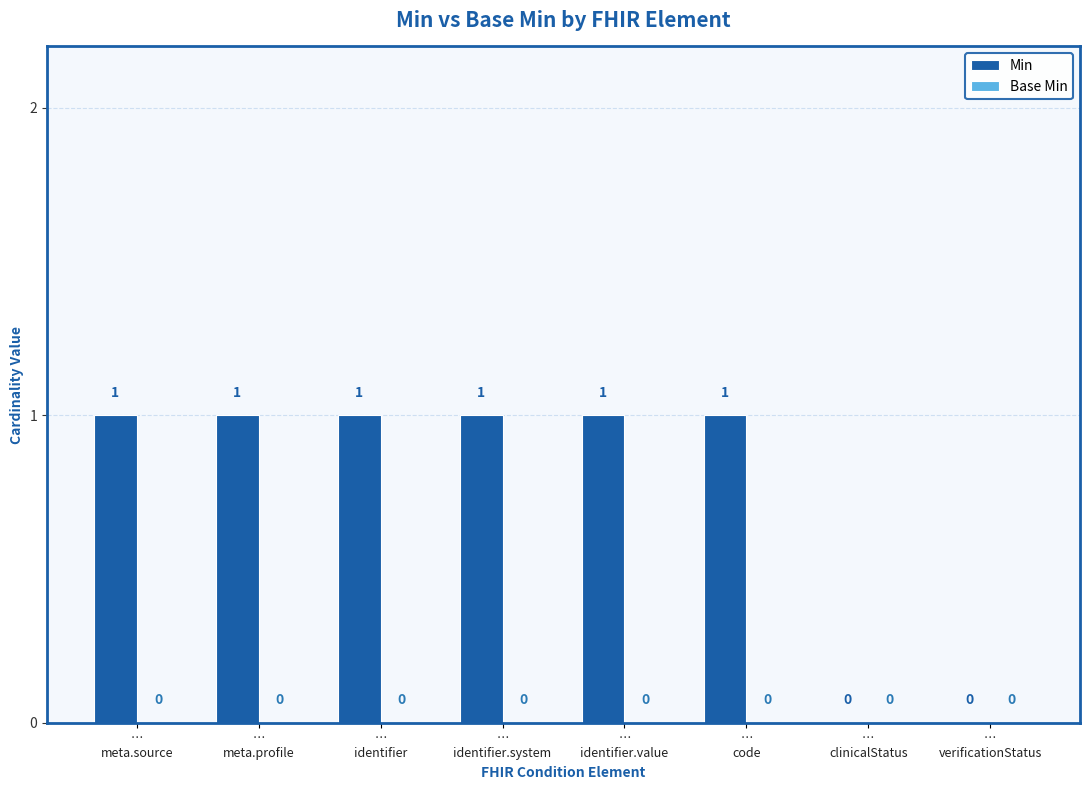

What is the sum of all values?

6